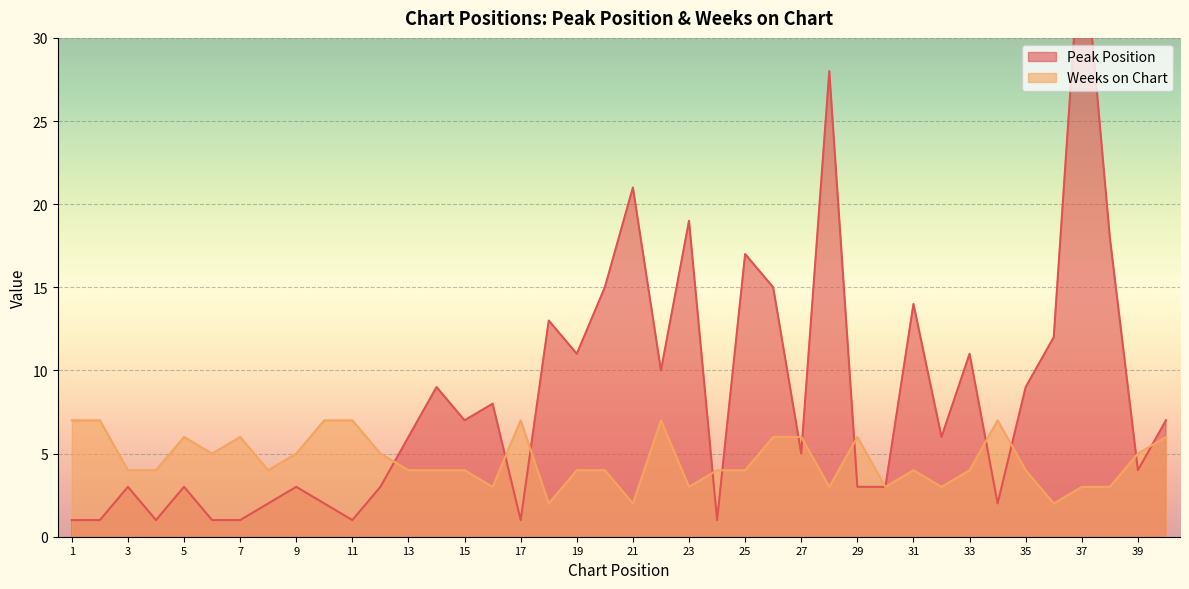

What is the highest value of the Weeks on Chart series?

7